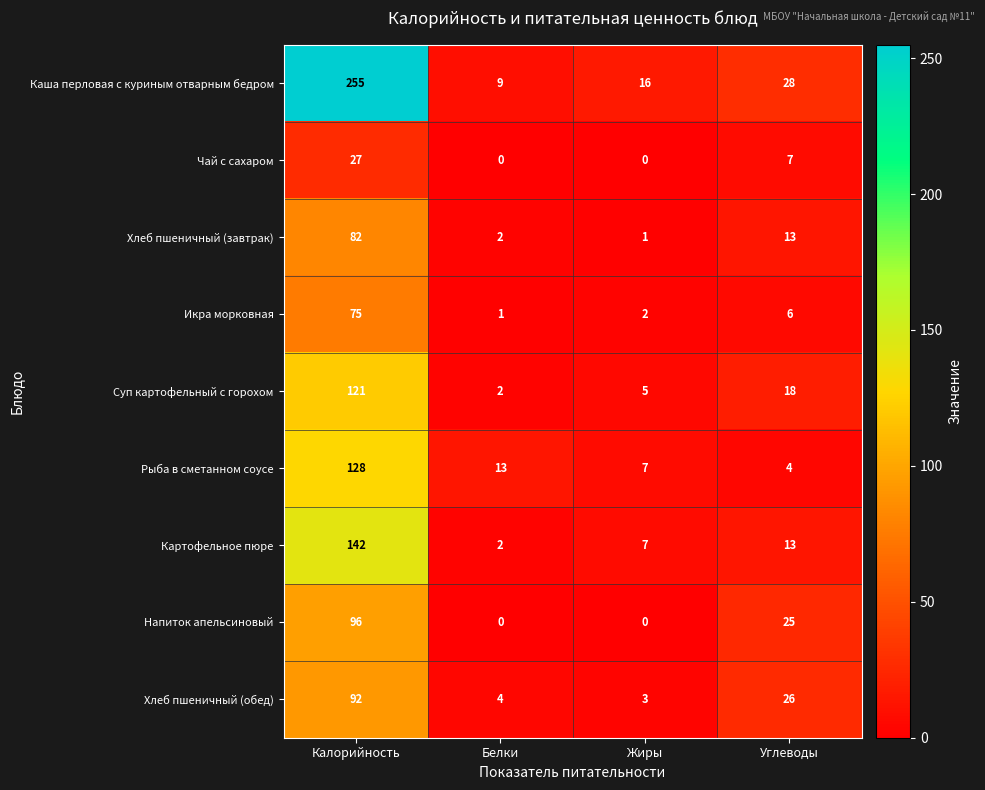

What is the difference between the Каша перловая с куриным отварным бедром values at Белки and Калорийность?

246